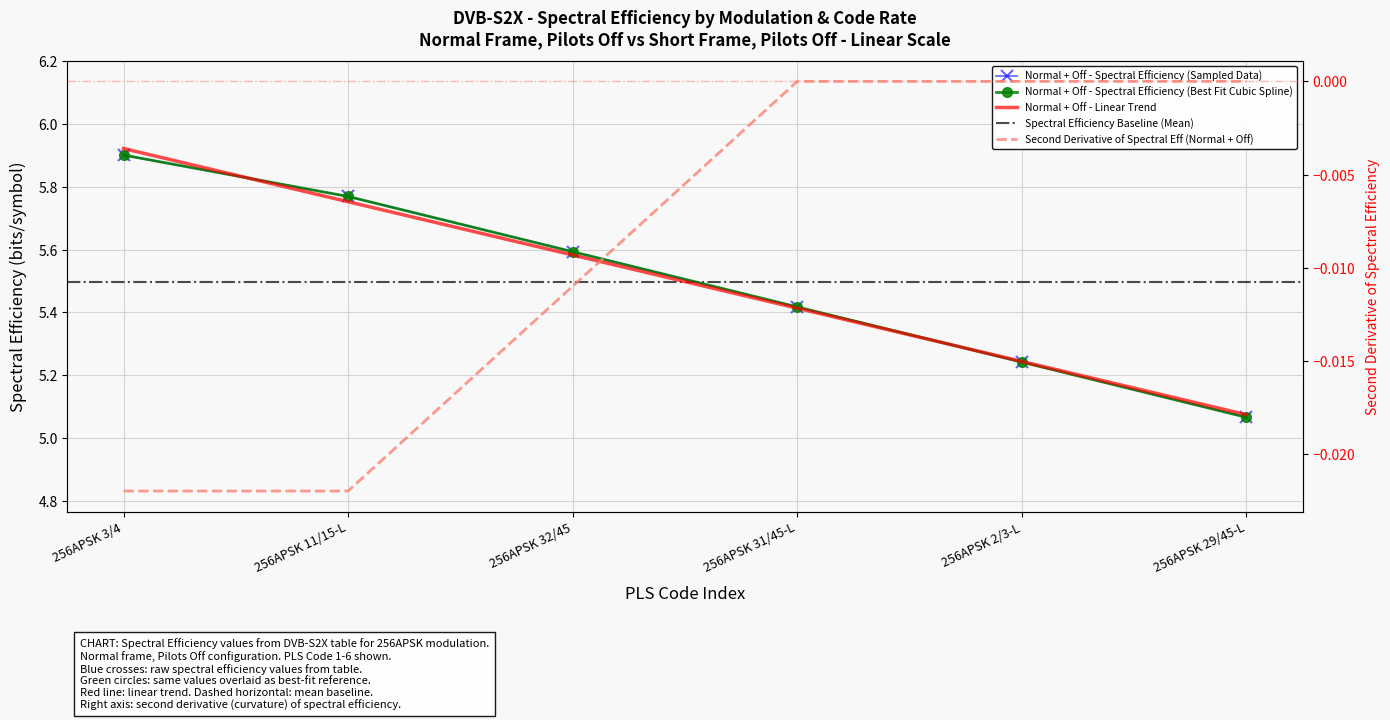

What is the minimum value shown in the chart?

5.1